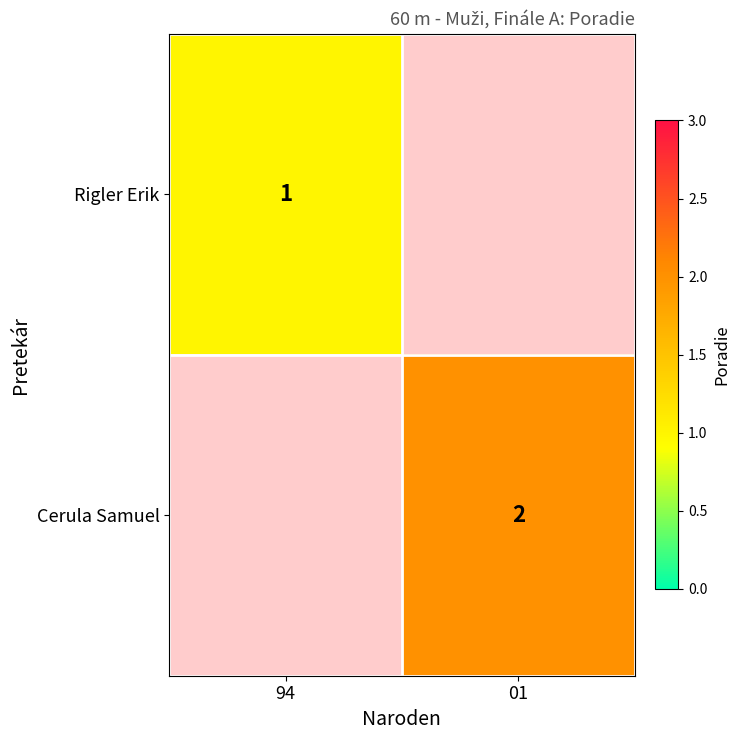

The value of Rigler Erik at 94 is 1. True or false?

True